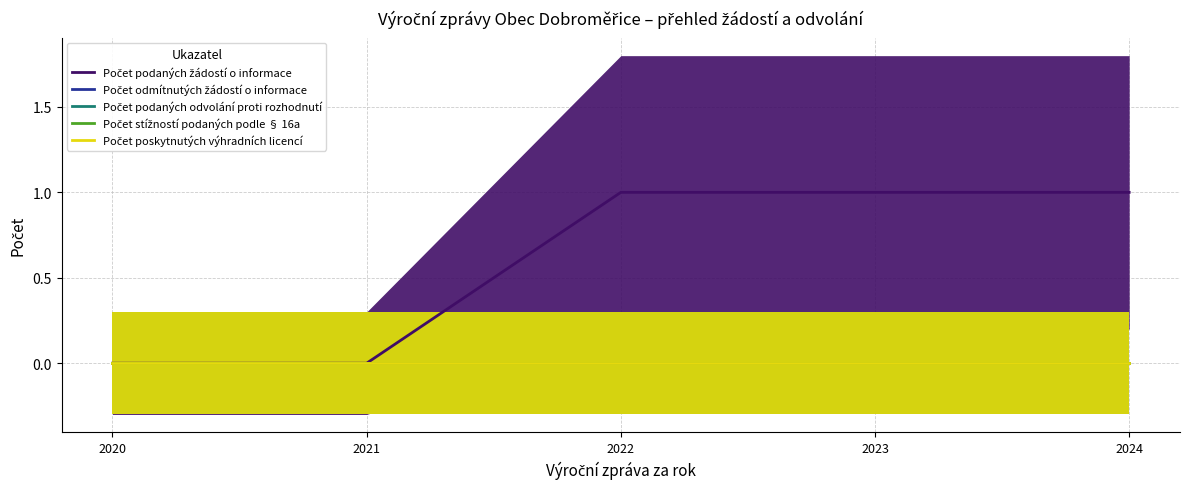

What are all the series names shown in the legend?

Počet podaných žádostí o informace, Počet odmítnutých žádostí o informace, Počet podaných odvolání proti rozhodnutí, Počet stížností podaných podle § 16a, Počet poskytnutých výhradních licencí